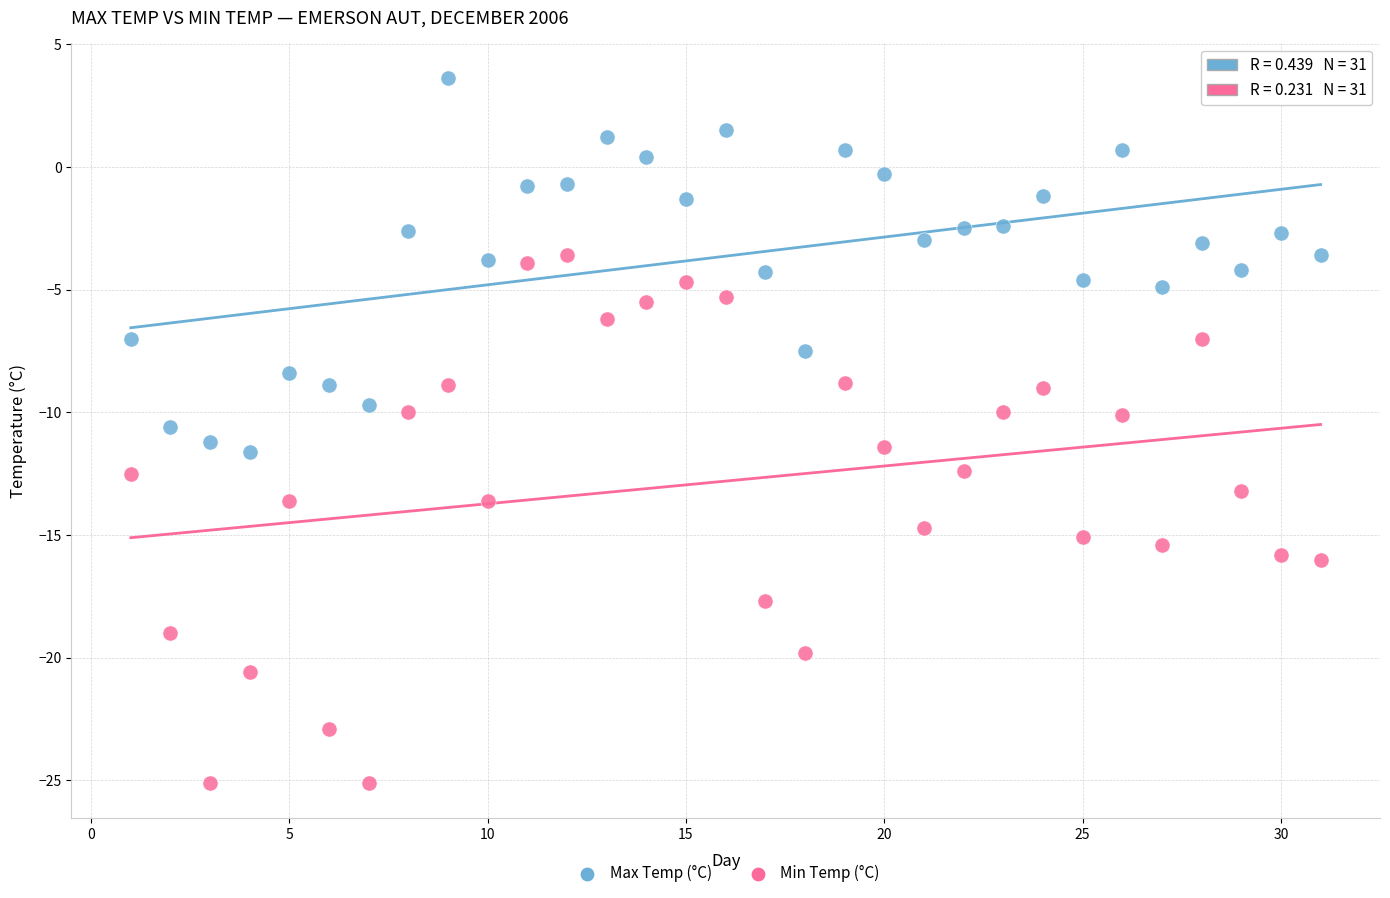

What is the X range (max minus min) for the scatter plot?

30.0